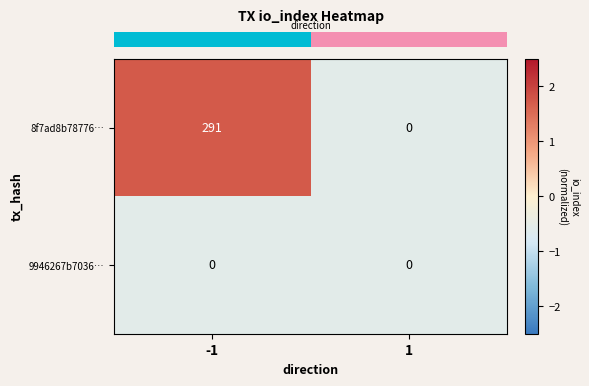

At how many categories does at least one series exceed 1?

1